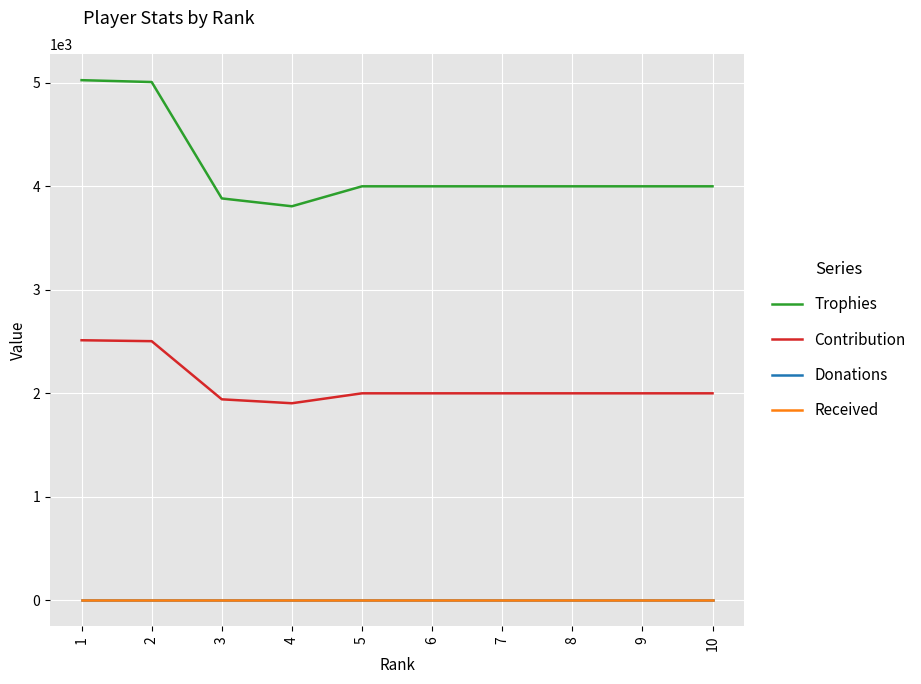

Is this an area chart (filled region under the line)?

No